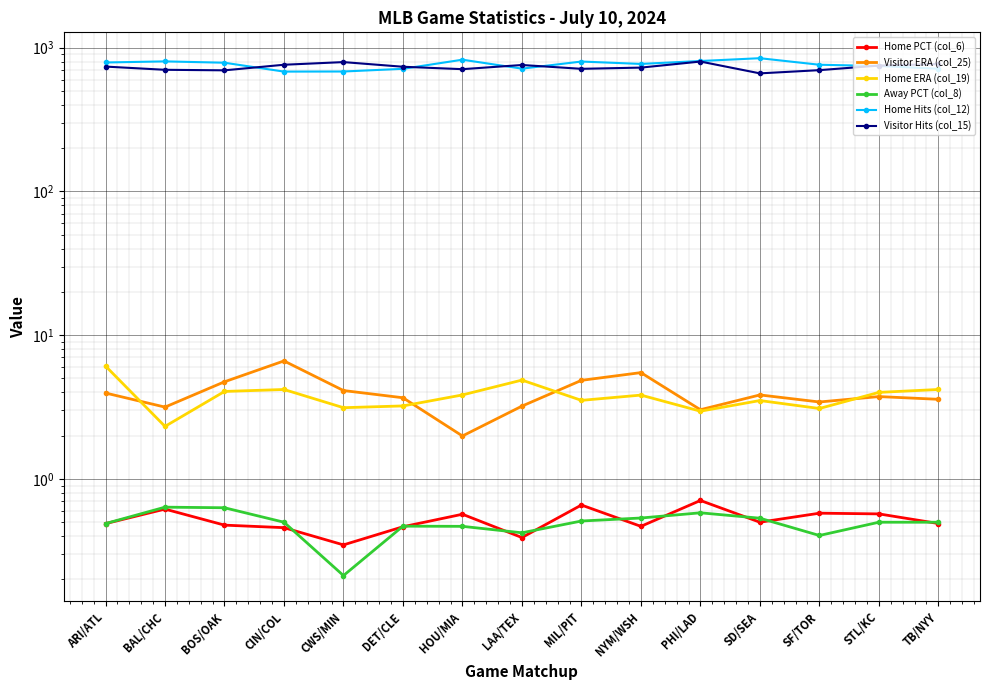

Between BOS/OAK and CWS/MIN, which is larger?

BOS/OAK